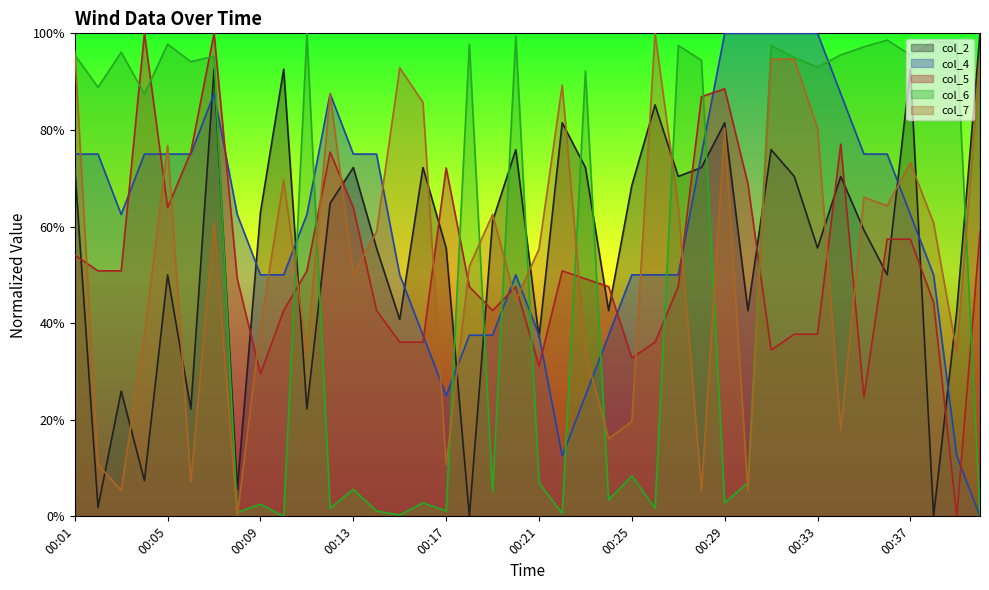

Which category has the lowest value in the col_4 series?

00:40